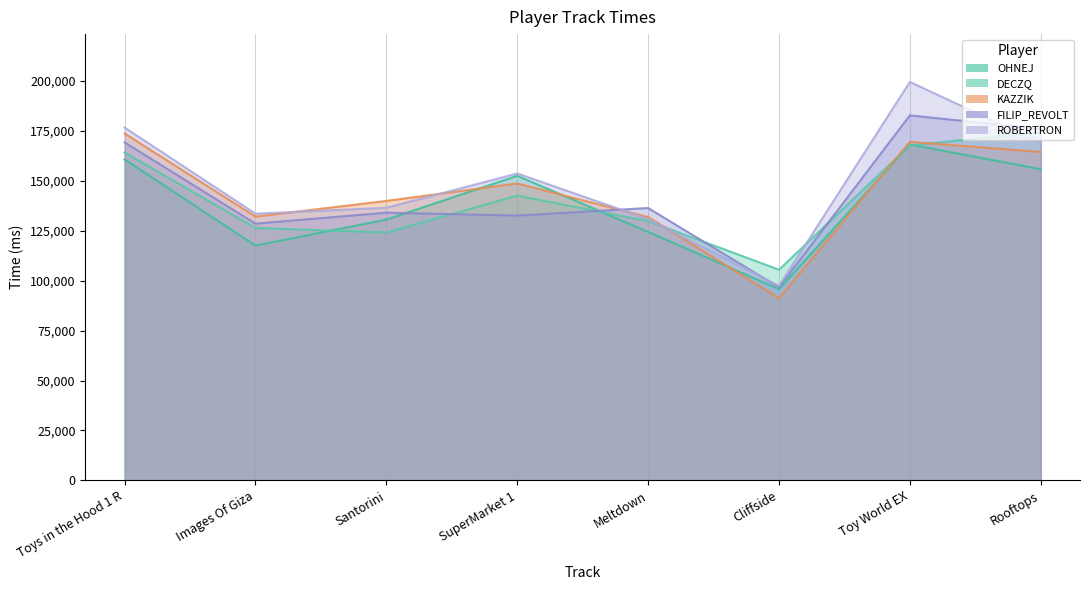

What are all the series names shown in the legend?

OHNEJ, DECZQ, KAZZIK, FILIP_REVOLT, ROBERTRON